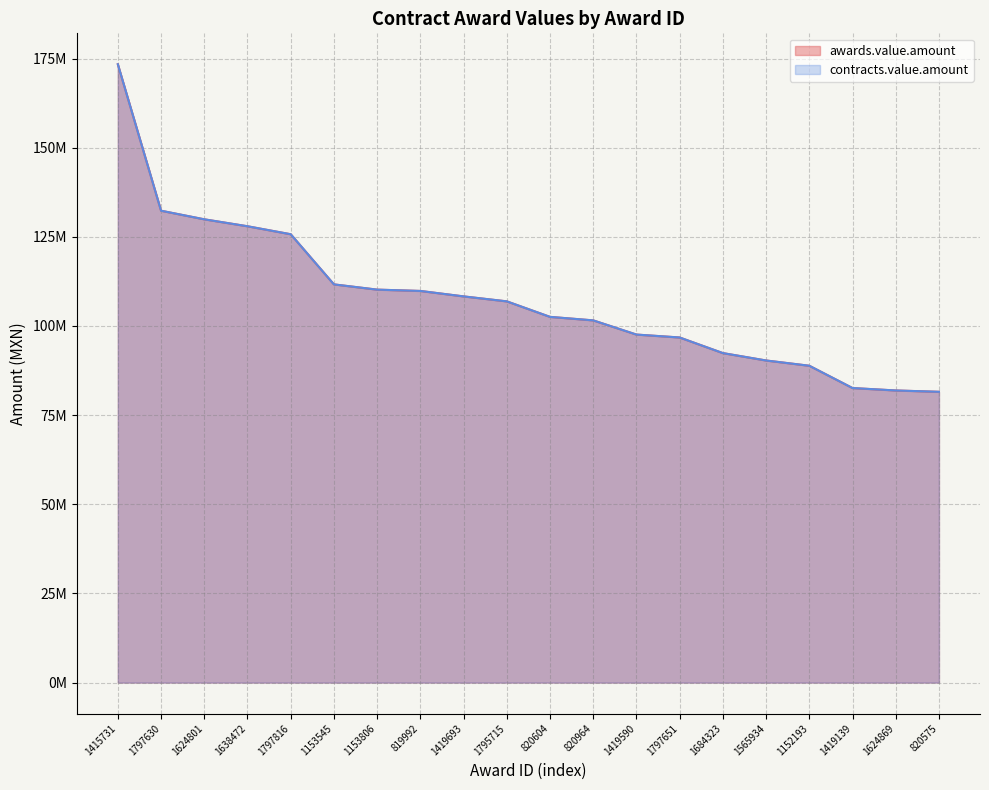

Reading left to right, extract all data points from this chart.

awards.value.amount: 173399378	132326313	129916680	127967529	125729868	111668276	110197366	109826268	108300742	106908972	102557289	101575096	97595050	96776643	92400000	90327368	88851742	82599863	81919800	81545353
contracts.value.amount: 173399378	132326313	129916680	127967529	125729868	111668276	110197366	109826268	108300742	106908972	102557289	101575096	97595050	96776643	92400000	90327368	88851742	82599863	81919800	81545353